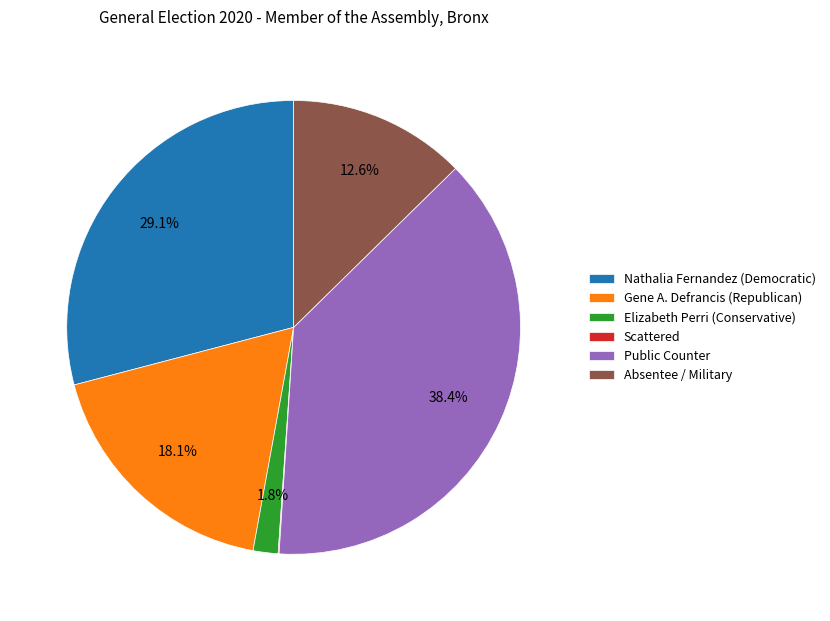

Approximately how many times larger is the value at Public Counter compared to Gene A. Defrancis (Republican)?

2.1